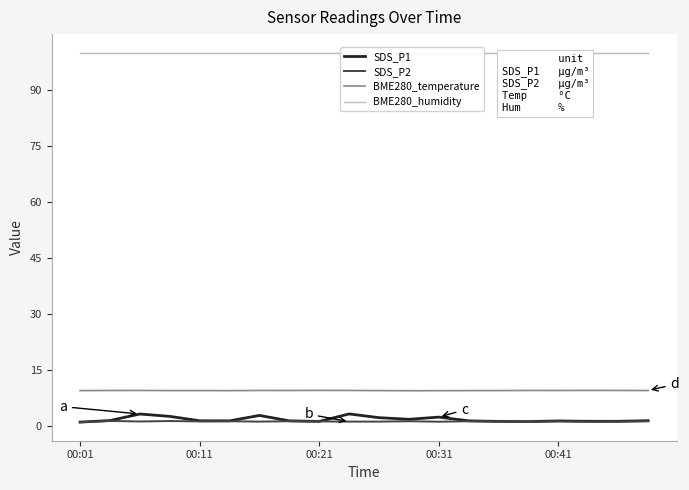

The SDS_P2 series shows 1.4 at 00:41. True or false?

True